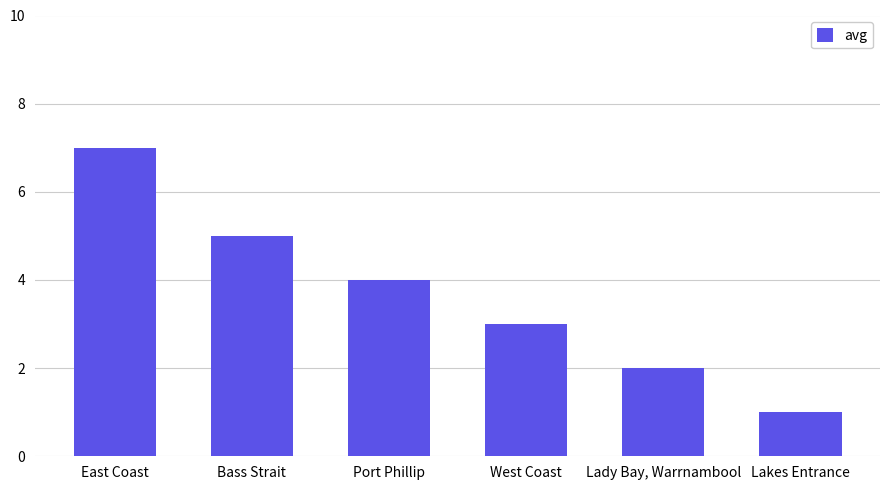

Are the bars horizontal?

No